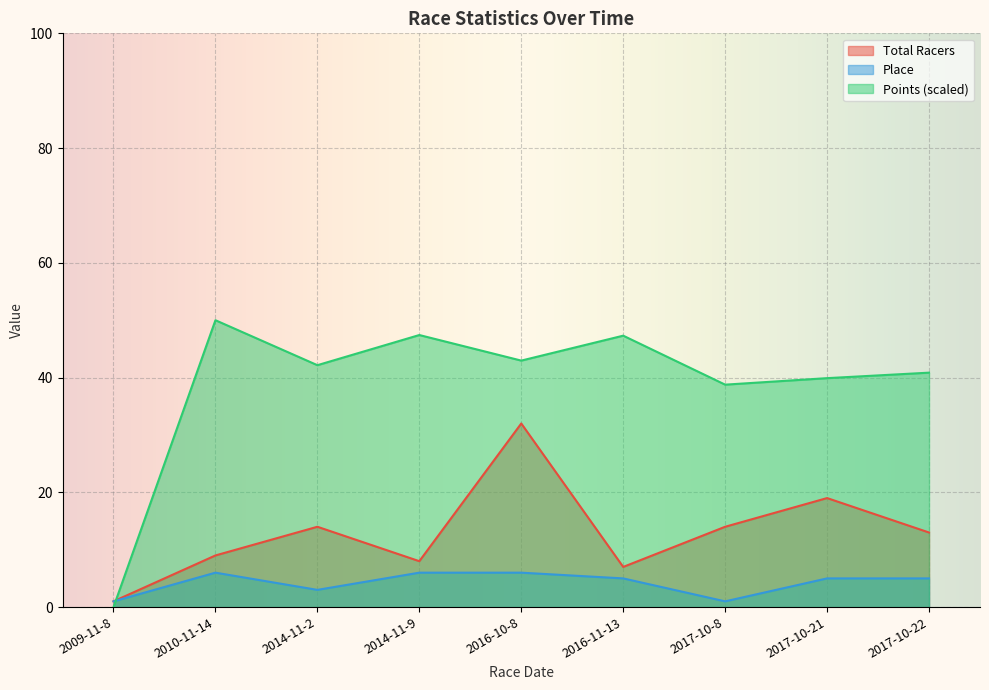

What is the maximum value shown in the chart?

50.0